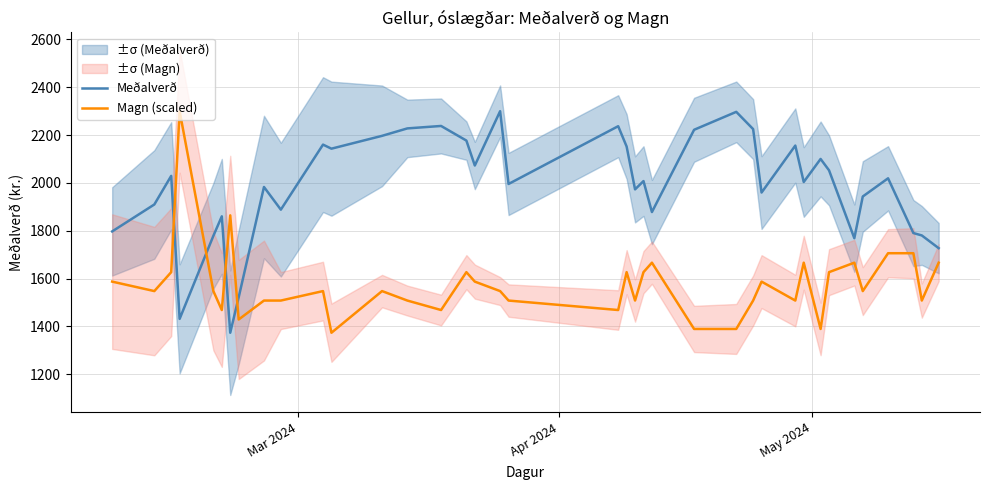

True or false: Magn (scaled) and Meðalverð cross at least once.

True